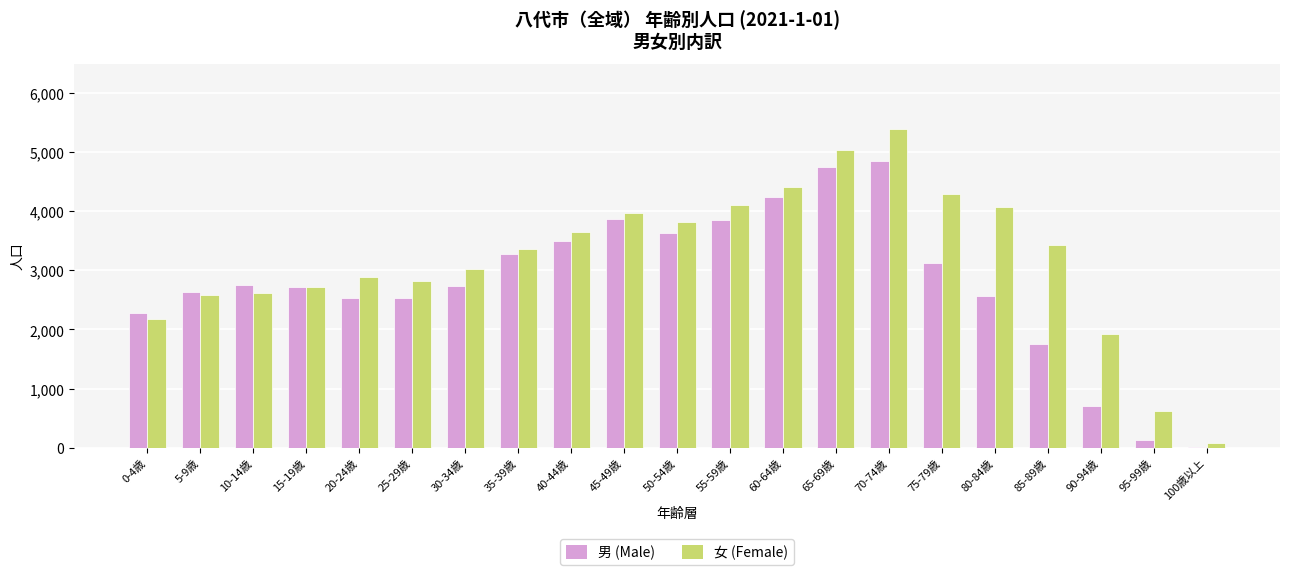

The value of 女 (Female) at 55-59歳 is 4103. True or false?

True